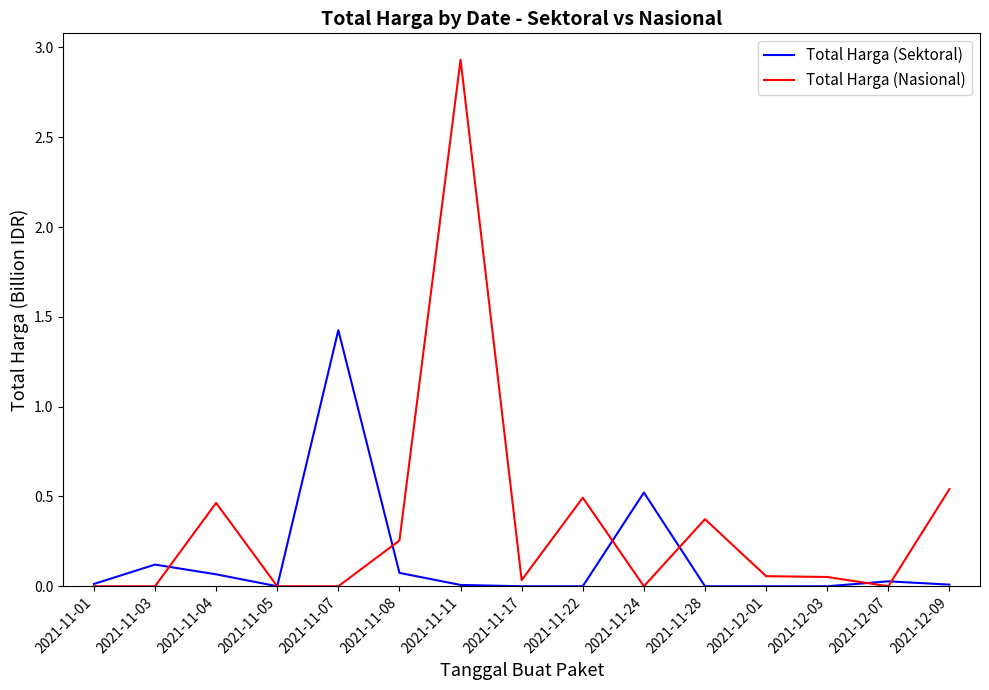

What position from the left is 2021-11-28?

11